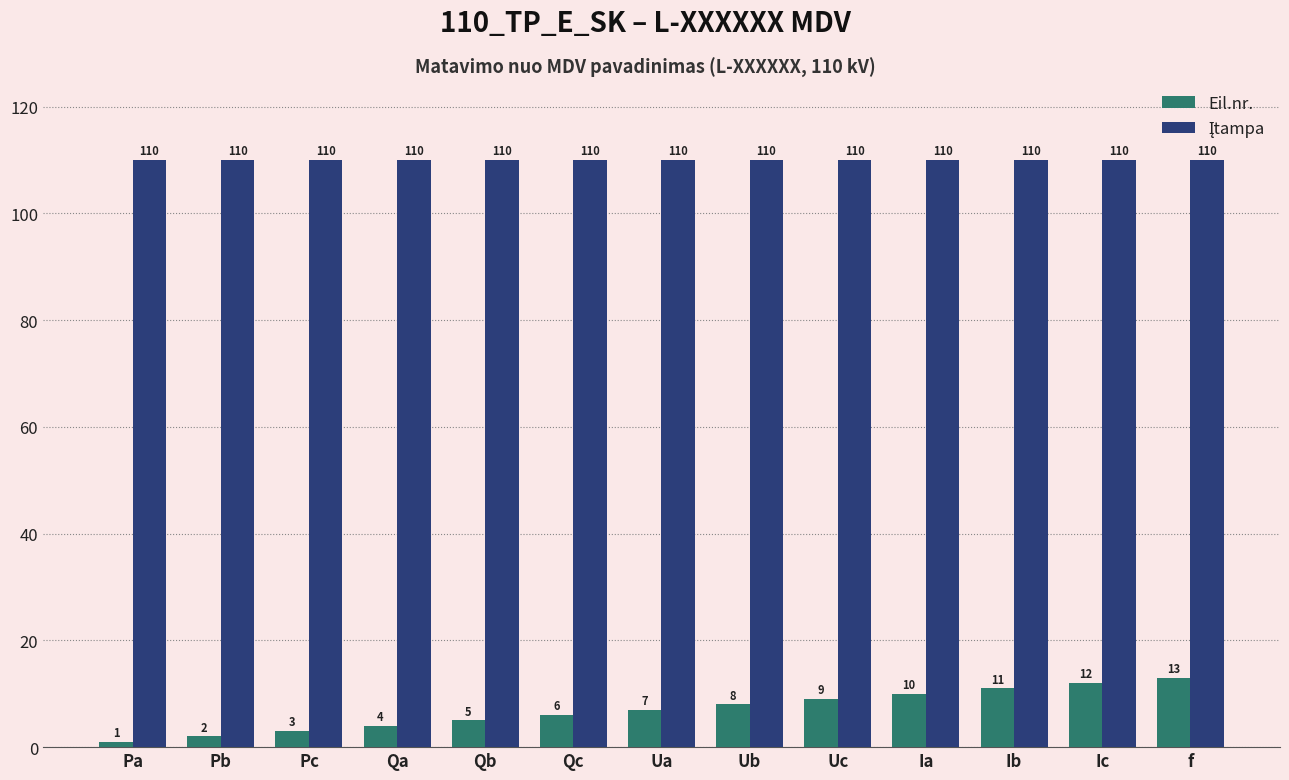

Which series has the largest range (max minus min)?

Eil.nr.